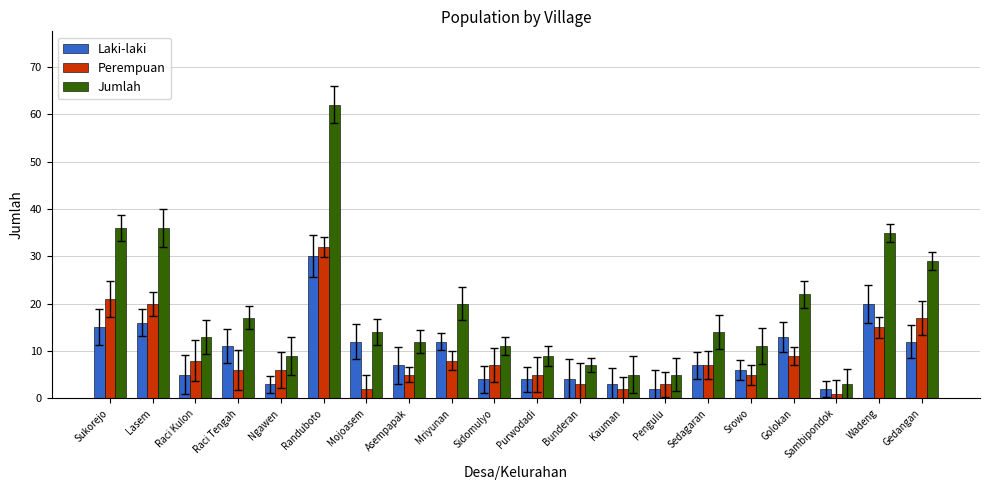

What is the value of the Laki-laki bar at the 4th from the left?

11